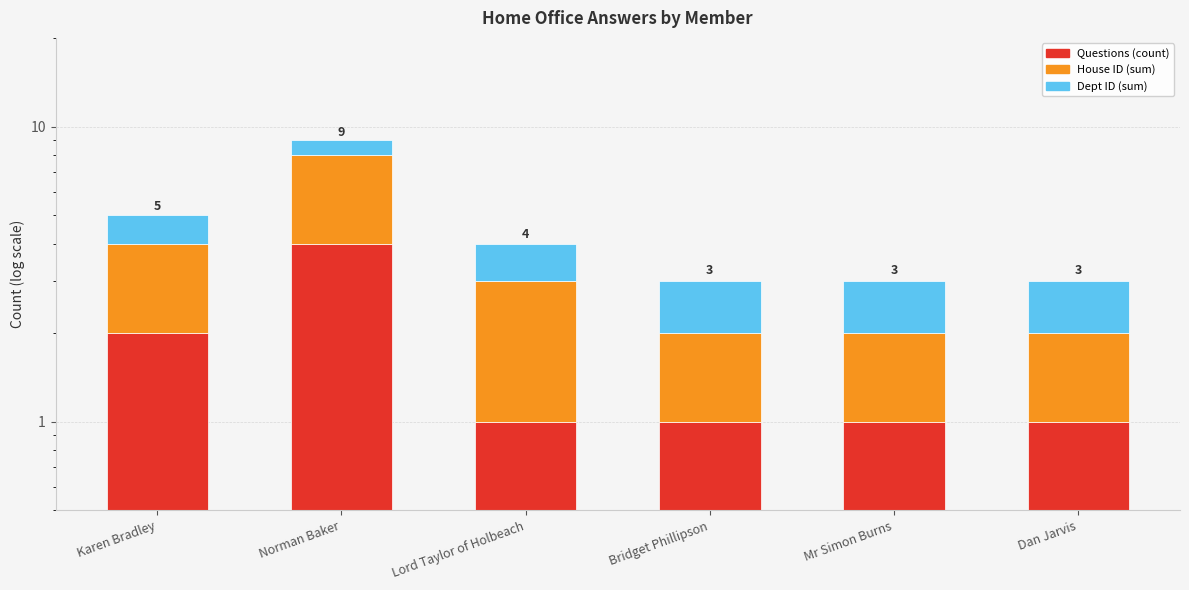

What is the label of the 3rd bar from the right?

Bridget Phillipson